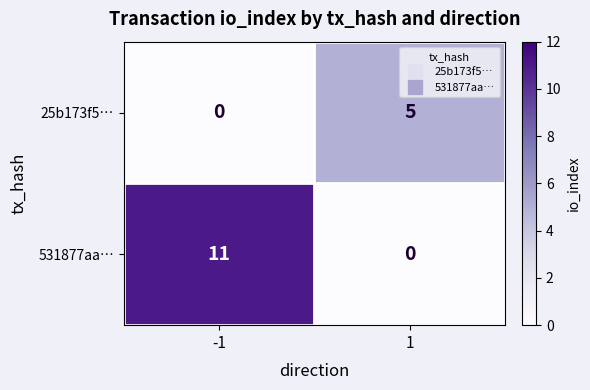

How many series are shown in this chart?

2